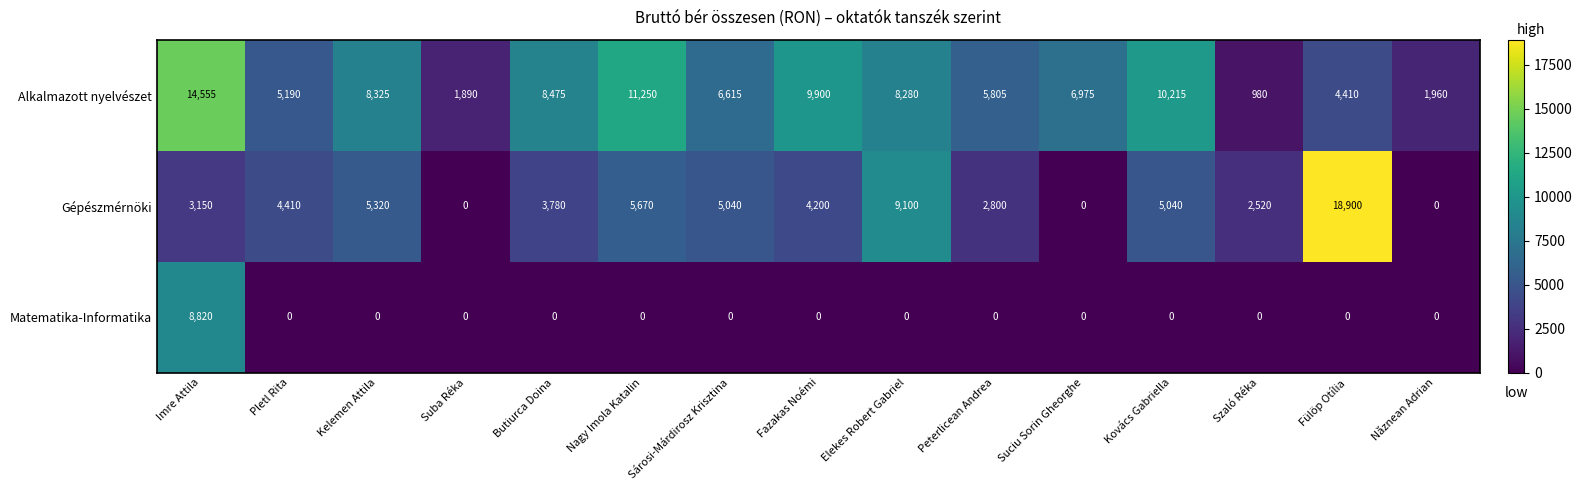

Which category has the highest value across all series?

Fülöp Otília